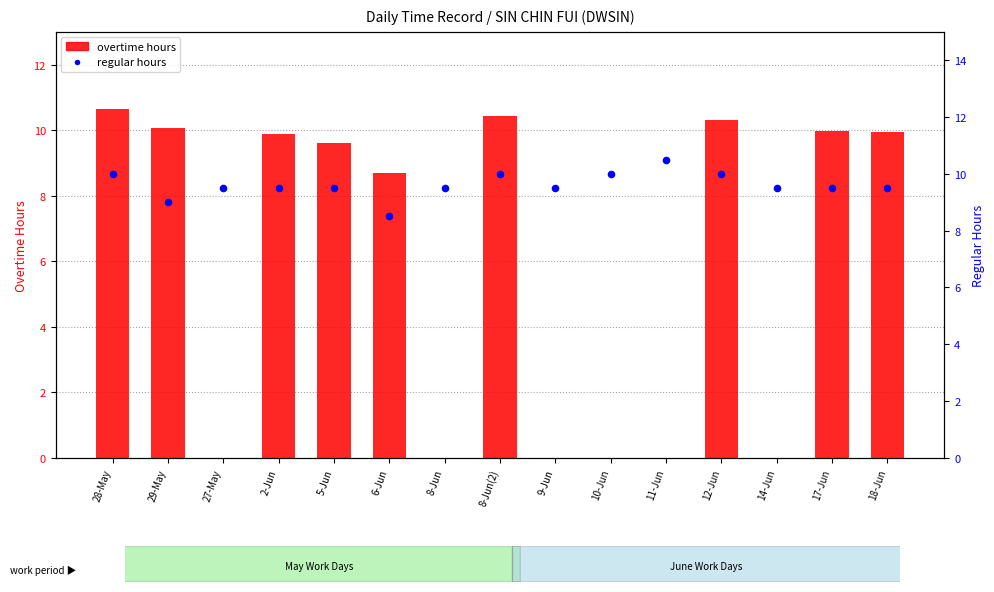

Which series has the widest spread of Y values?

overtime hours